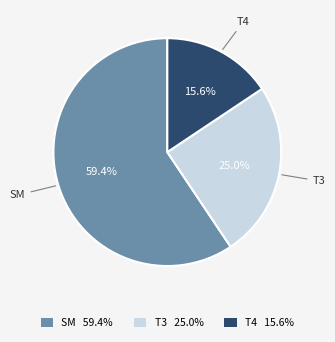

What is the total percentage of T4 and SM?

75.0%